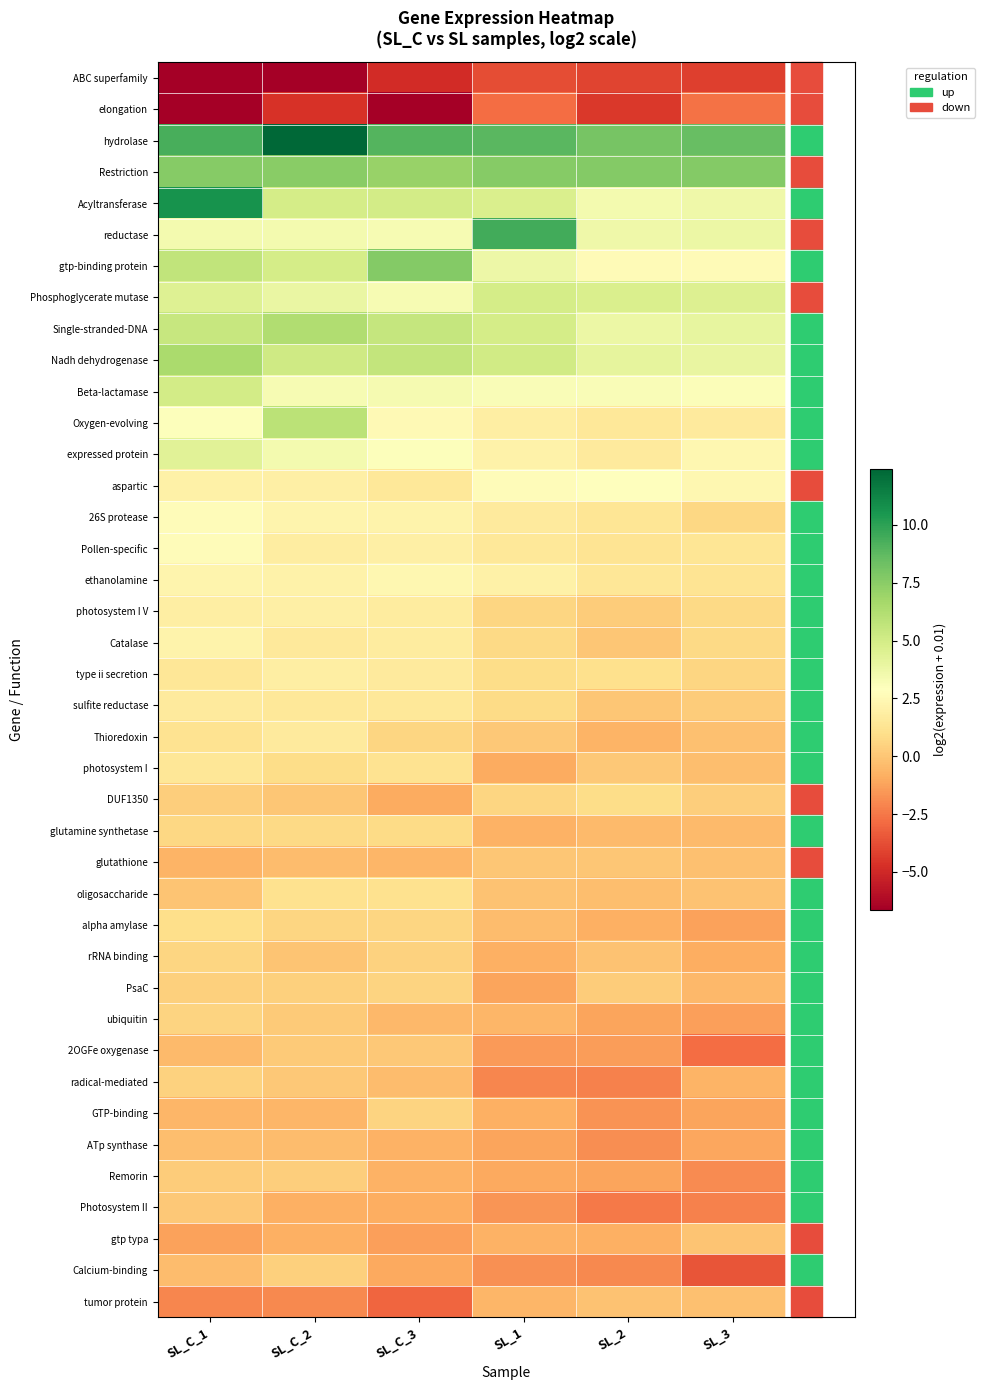

What is the total value across all series at SL_C_1?

70.1